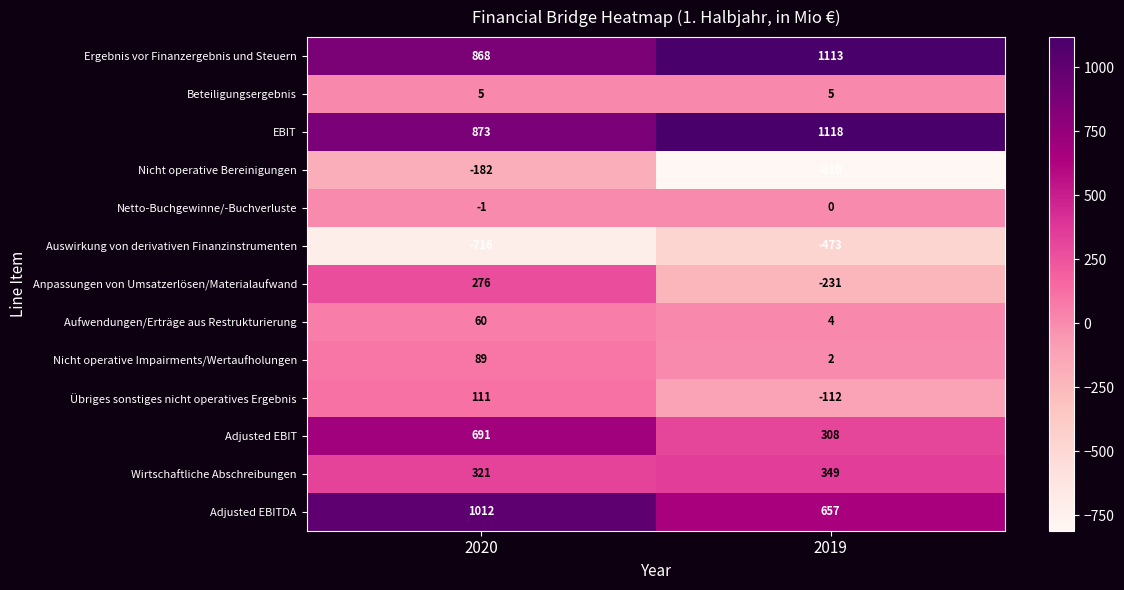

True or false: Adjusted EBITDA has a value of 329 at 2020.

False